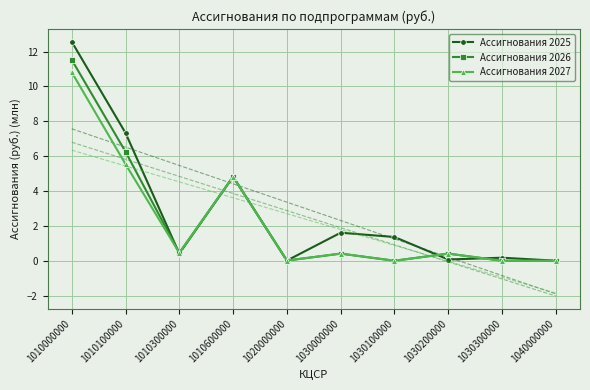

Reading left to right, transcribe all the data shown in this chart.

Ассигнования 2025: 12.6	7.3	0.4	4.8	0.0	1.6	1.4	0.1	0.2	0.0
Ассигнования 2026: 11.5	6.3	0.5	4.8	0.0	0.4	0.0	0.4	0.0	0.0
Ассигнования 2027: 10.8	5.5	0.5	4.8	0.0	0.4	0.0	0.4	0.0	0.0